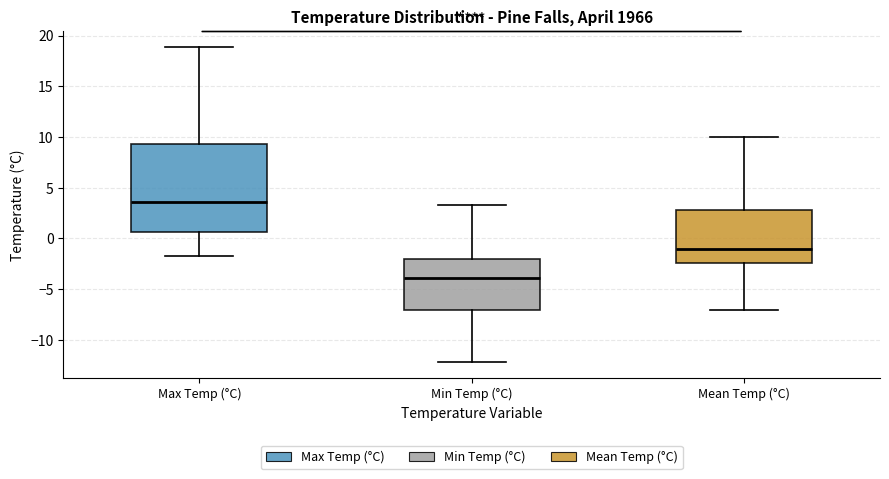

Reading left to right, transcribe this box plot: for each box, give where its median line is, the range the box spans, and where its two whiskers end, as read against the y-axis. The values are not printed on the chart, so give them approximately, as read against the axis.

Max Temp (°C): median 3.5, box 0.5 to 9.5, whiskers -1.5 to 19.0
Min Temp (°C): median -4.0, box -7.0 to -2.0, whiskers -12.0 to 3.5
Mean Temp (°C): median -1.0, box -2.5 to 3.0, whiskers -7.0 to 10.0